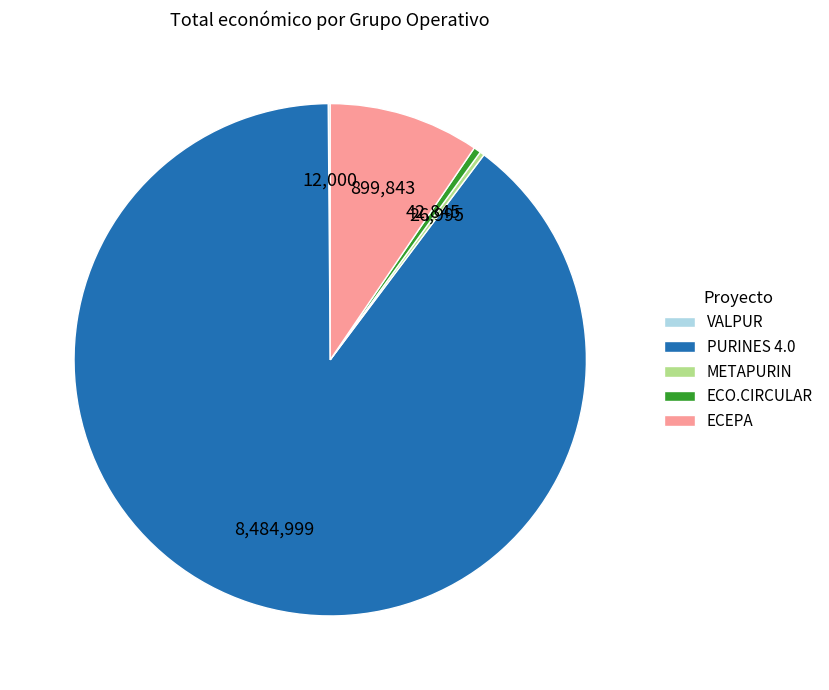

Approximately how many times larger is the value at METAPURIN compared to ECO.CIRCULAR?

0.6